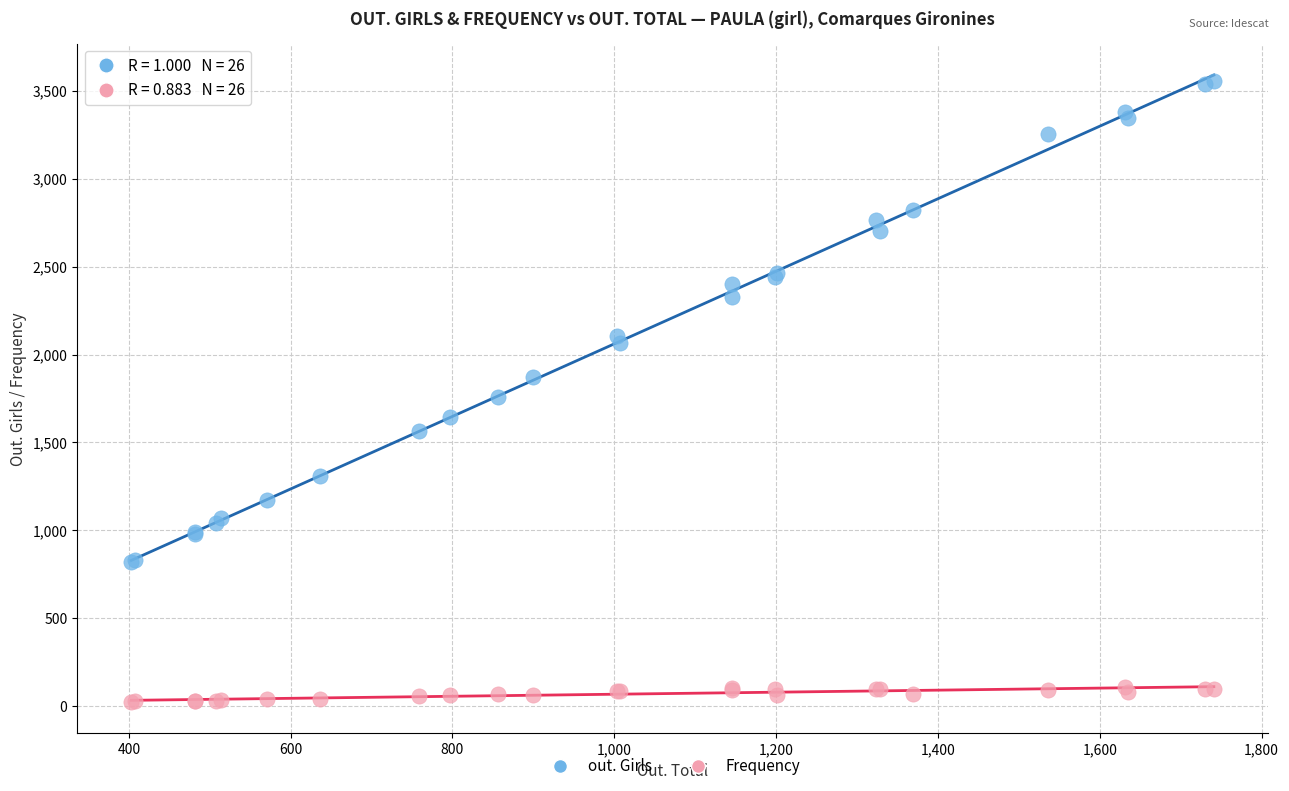

Which series contains the highest Y value?

out. Girls